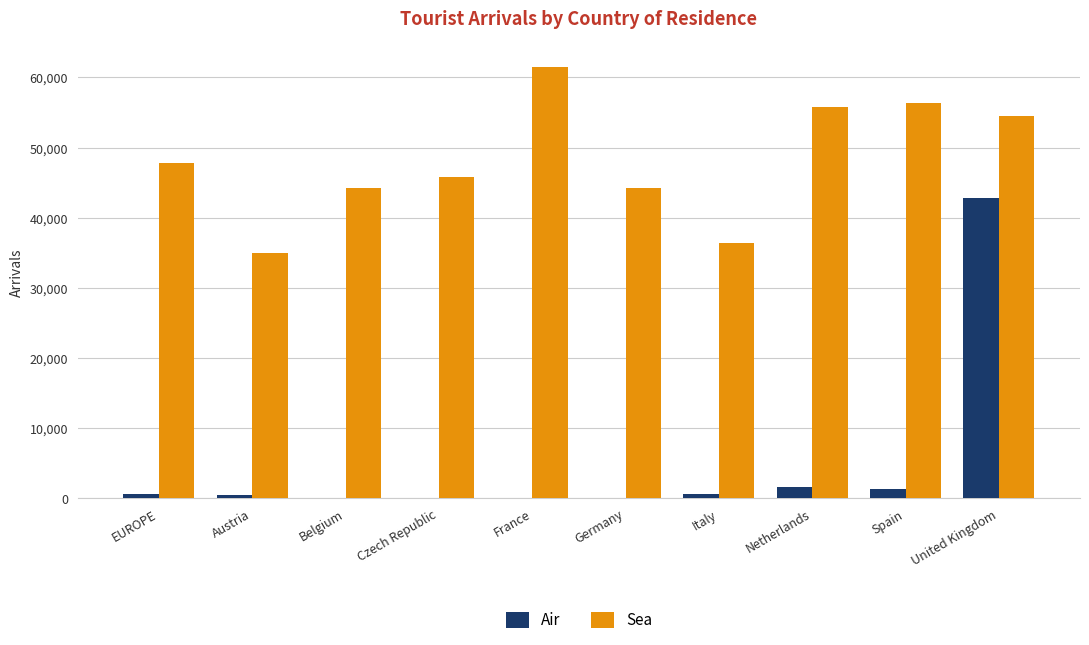

True or false: Sea has a value of 44217 at Germany.

True